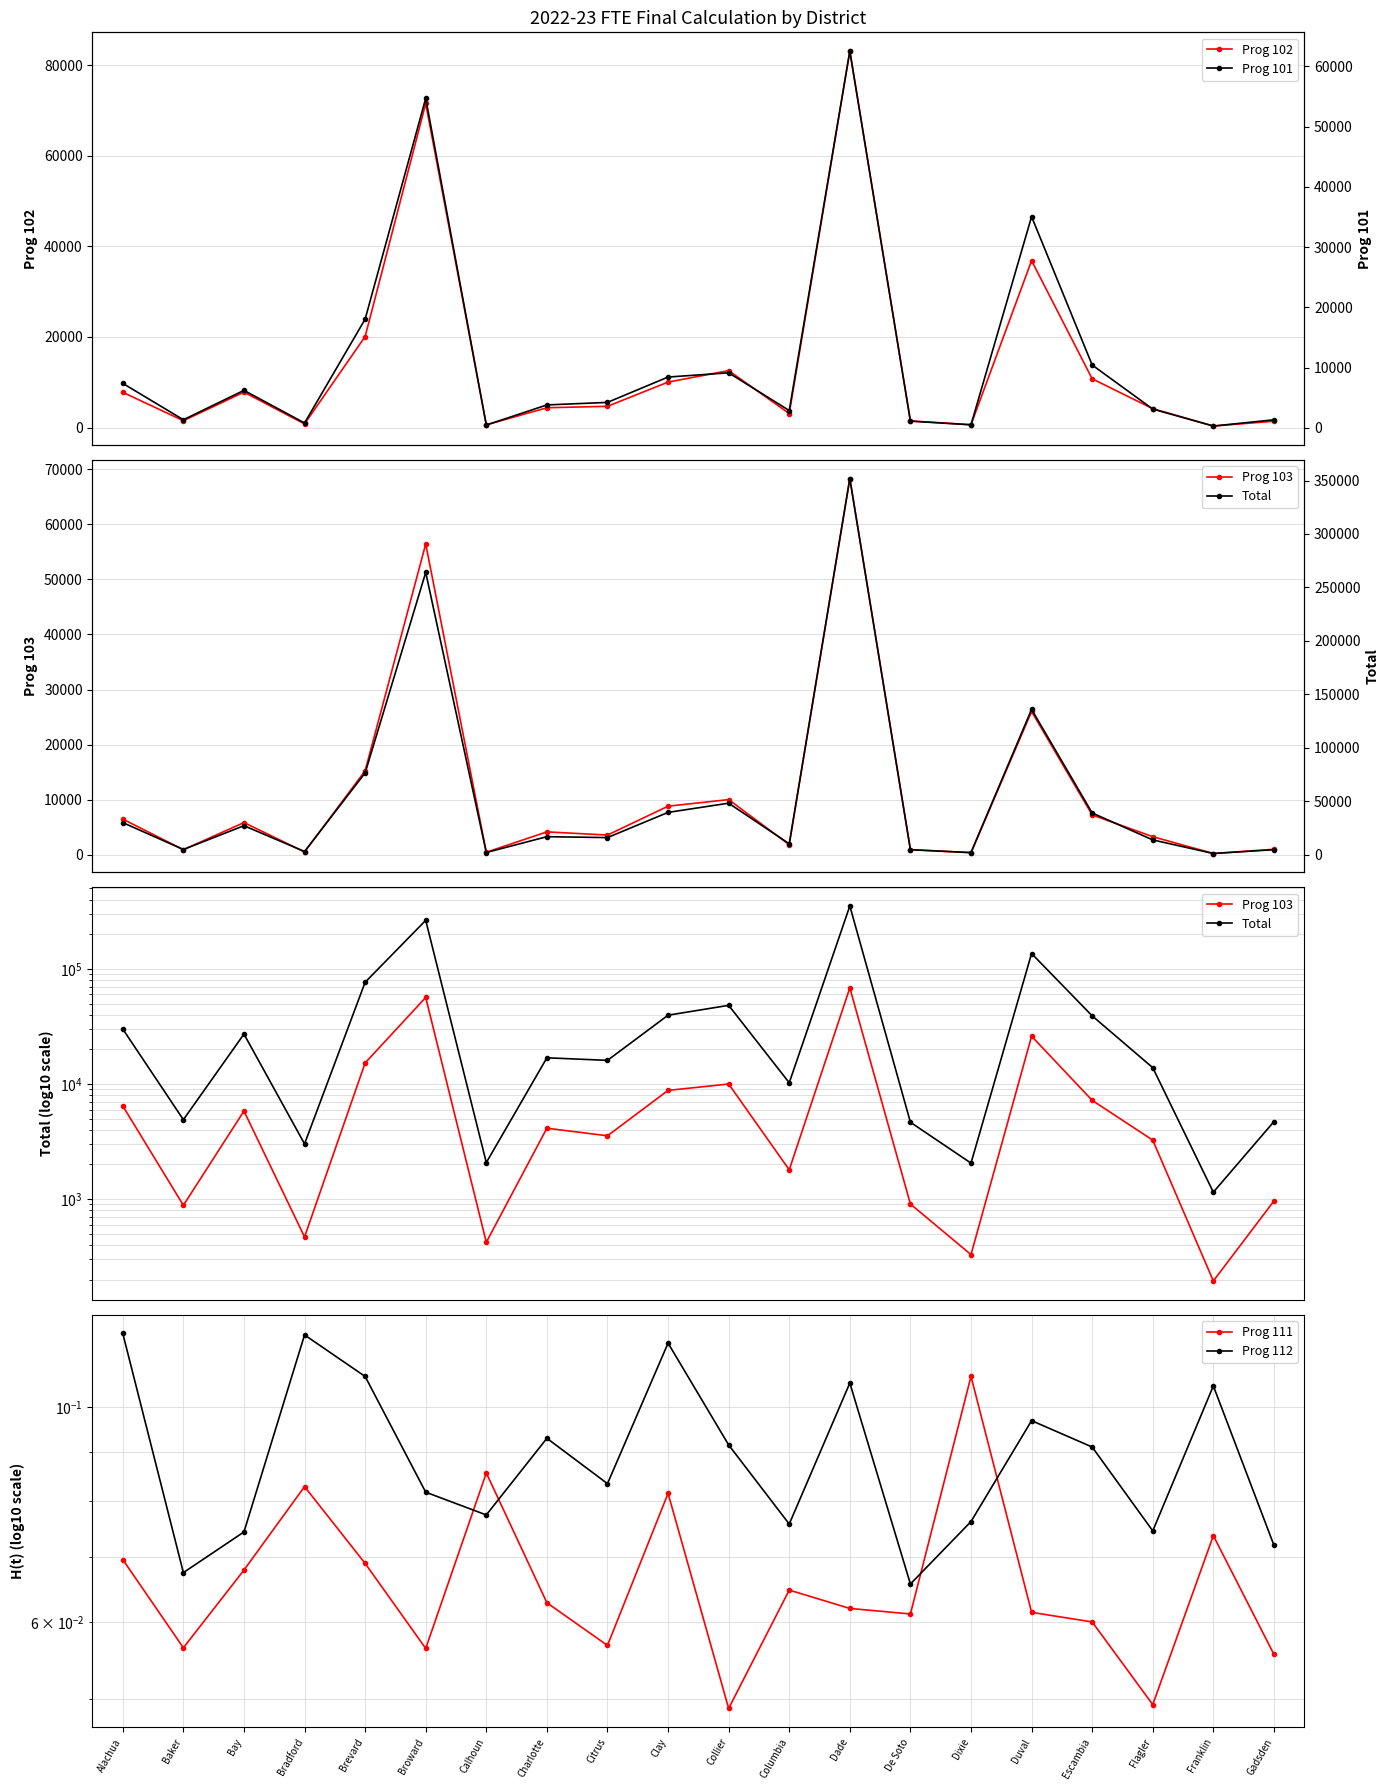

Which series has the largest total across all categories?

Total